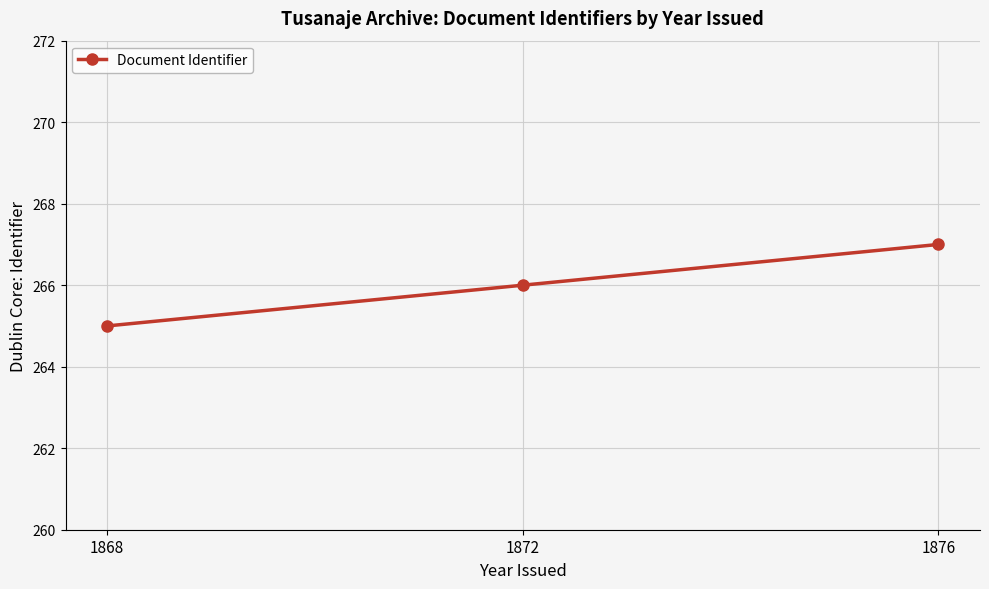

How many values are below 266?

1